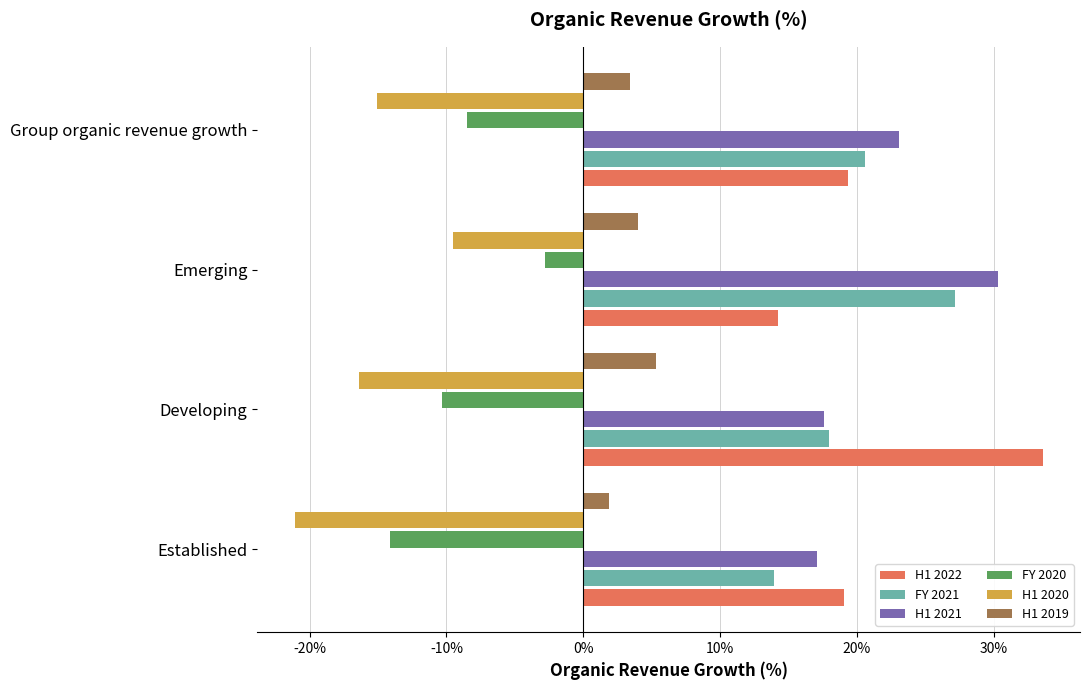

What are all the series names shown in the legend?

H1 2022, FY 2021, H1 2021, FY 2020, H1 2020, H1 2019